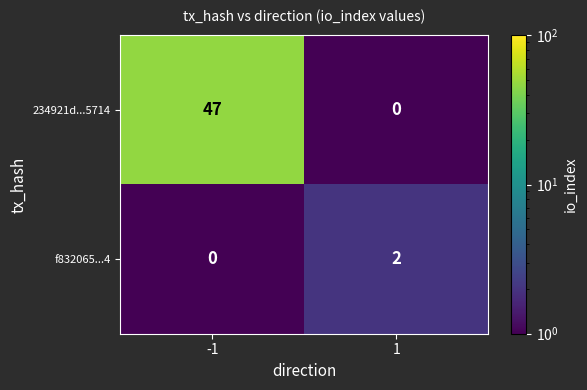

Reading left to right, transcribe all the data shown in this chart.

234921d...5714: -1=47	1=0
f832065...4: -1=0	1=2